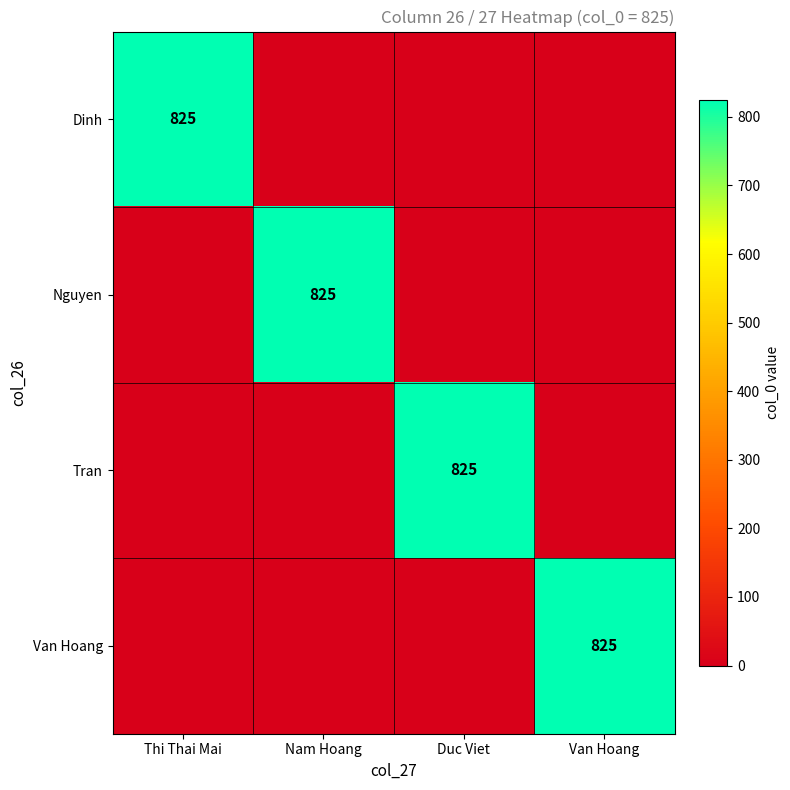

True or false: Nguyen has a value of 825 at Nam Hoang.

True